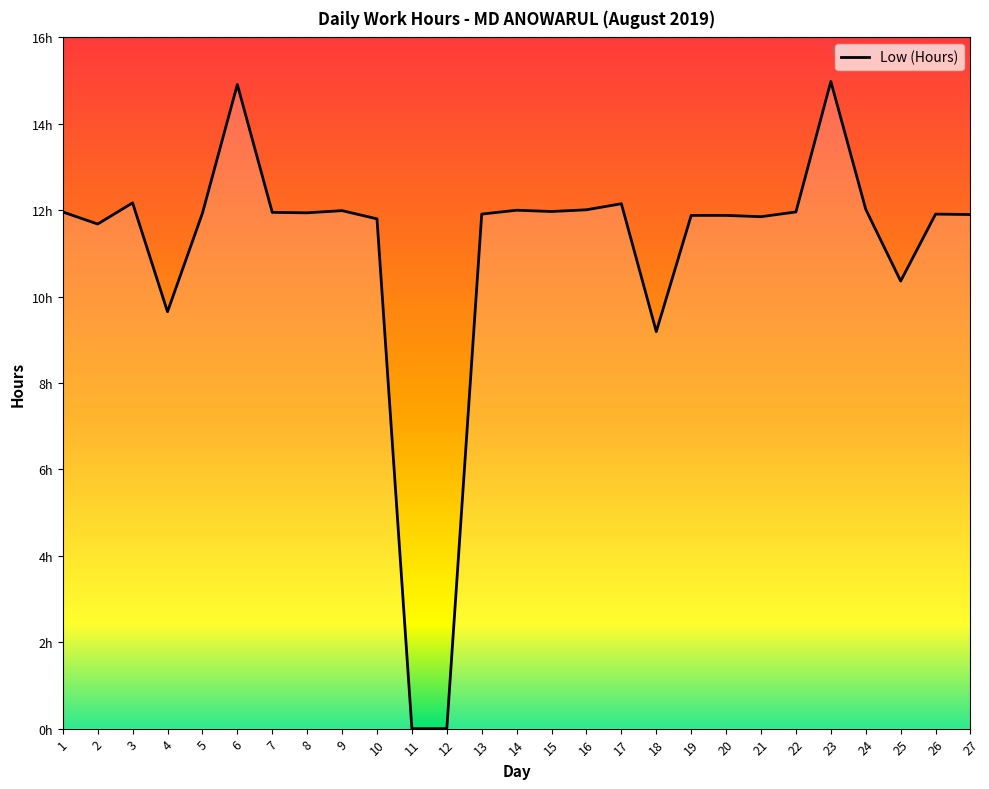

Does the chart display data point markers on the line(s)?

No